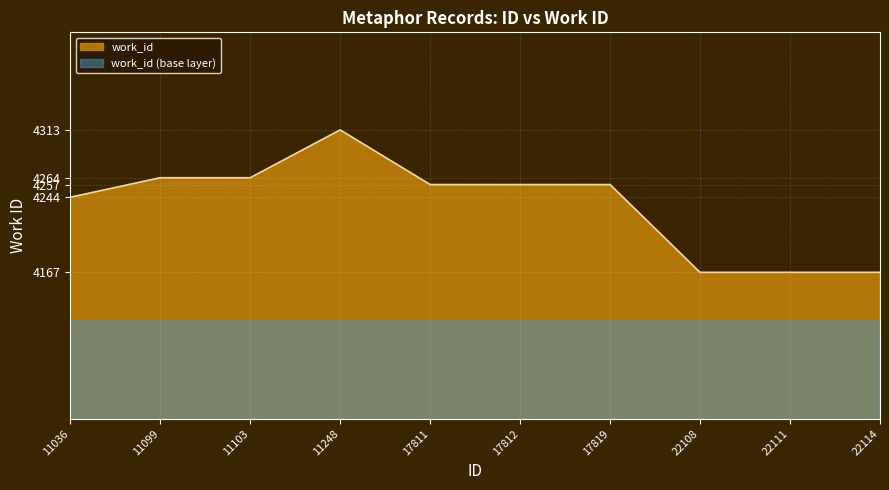

How many interior local peaks (higher than both neighbors) does the data have?

1